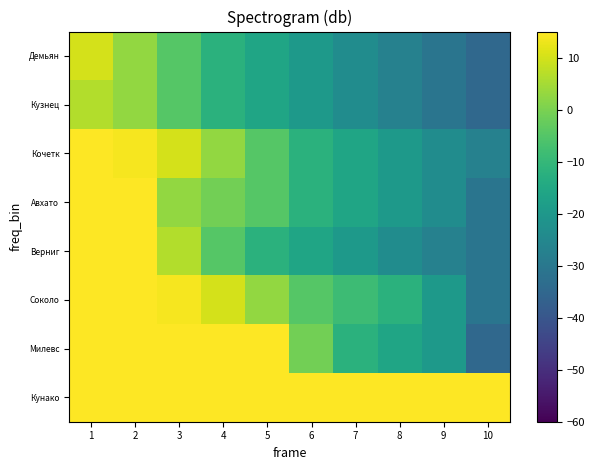

How many distinct data groups are displayed?

8